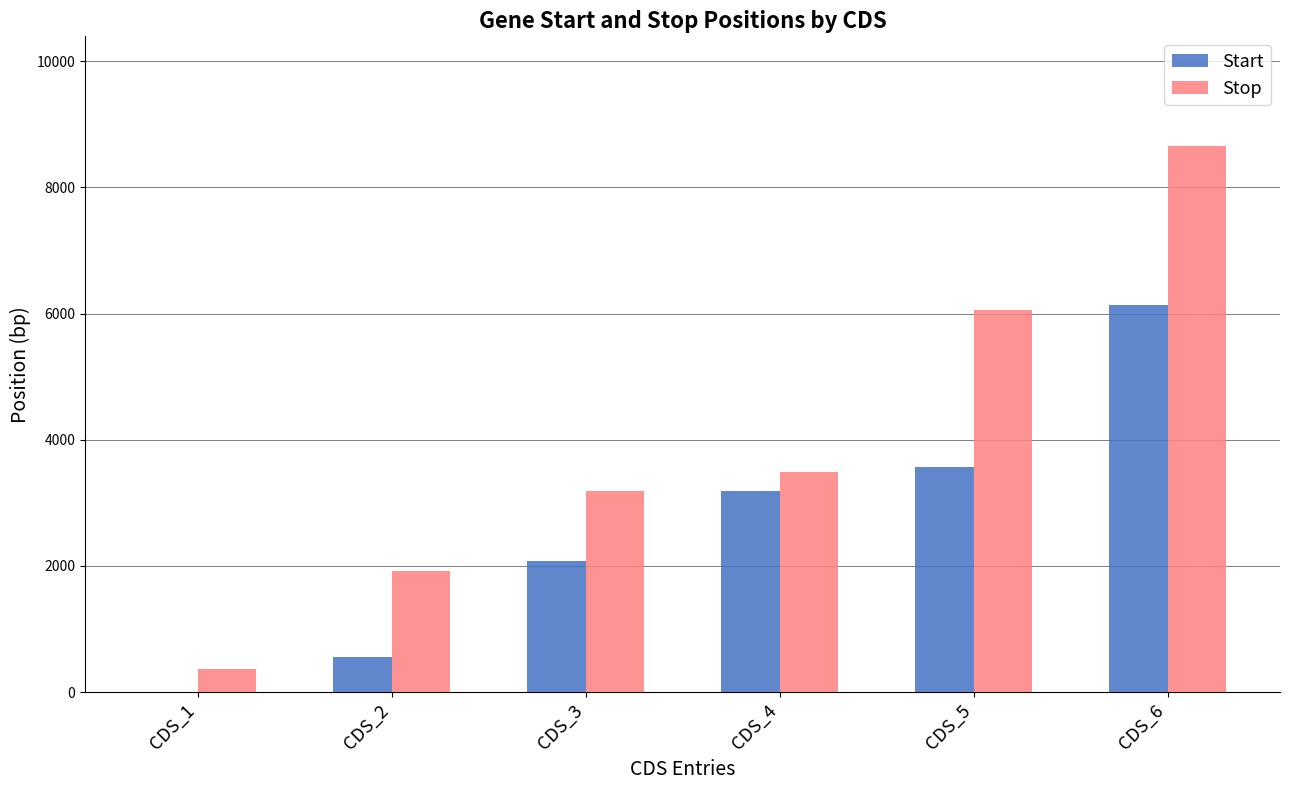

What is the total value across all series at CDS_5?

9629